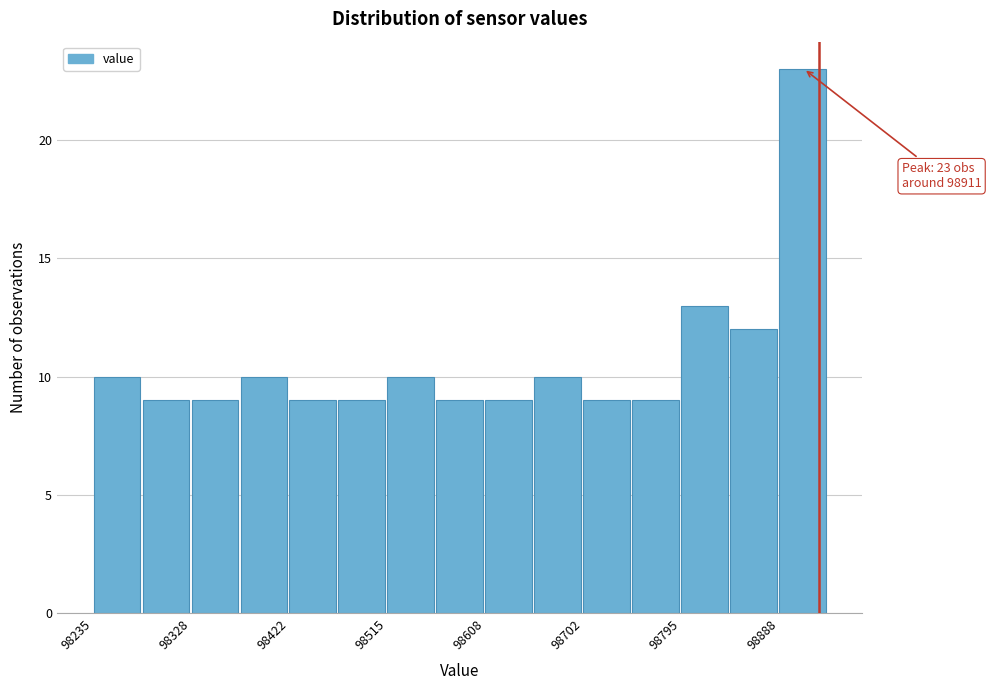

Which range on the x-axis has the tallest bar?

98890 to 98930